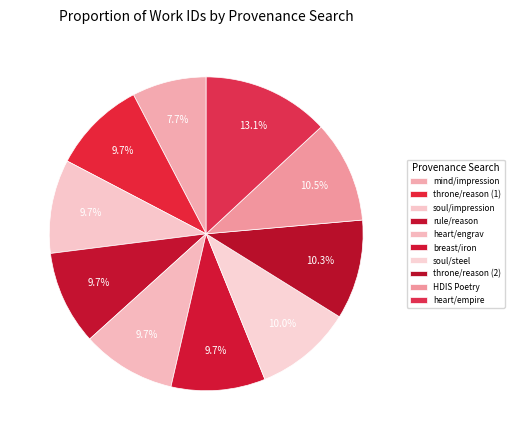

What percentage is the soul/steel slice, to the nearest percent?

10%